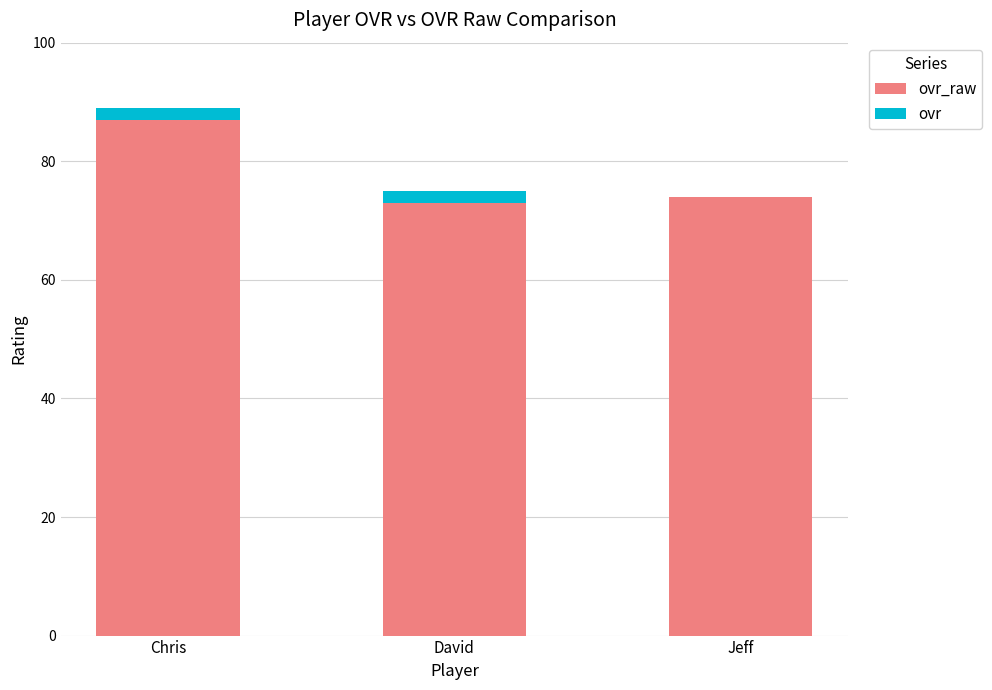

At which category is the sum across all series the highest?

Chris